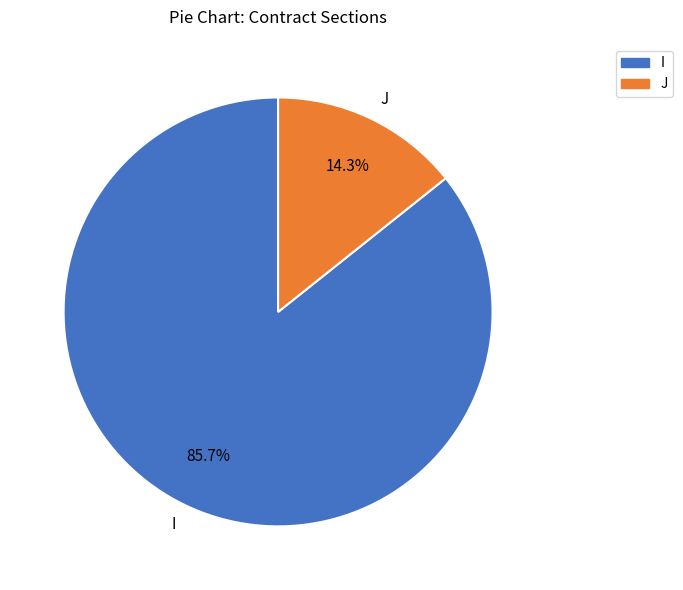

What percentage do I and J together represent?

100.0%